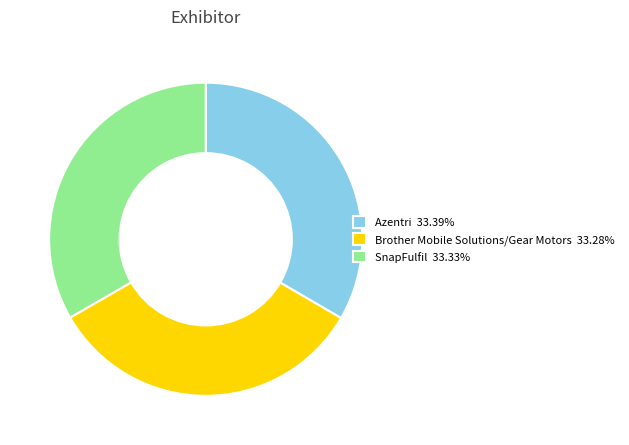

Do Azentri 33.39% and SnapFulfil 33.33% together represent more than half of the pie?

Yes